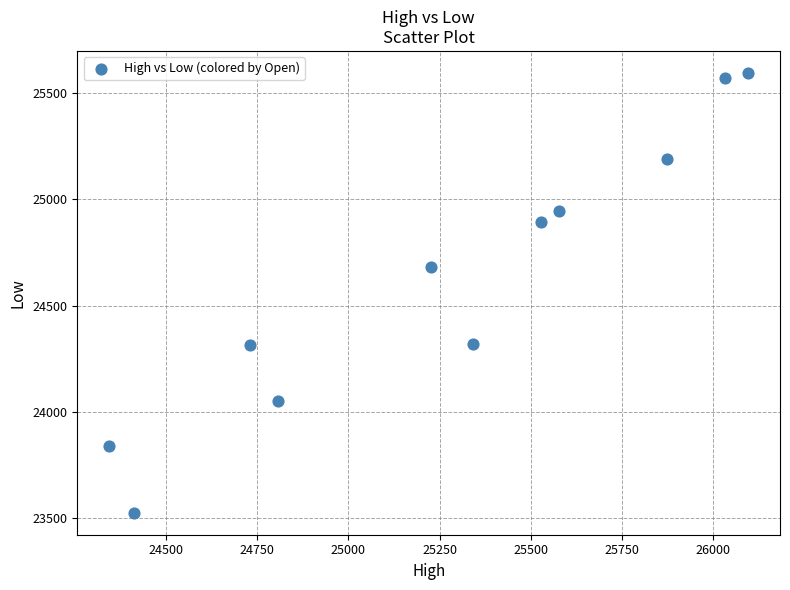

What is the range of Y values (max minus min)?

2067.8